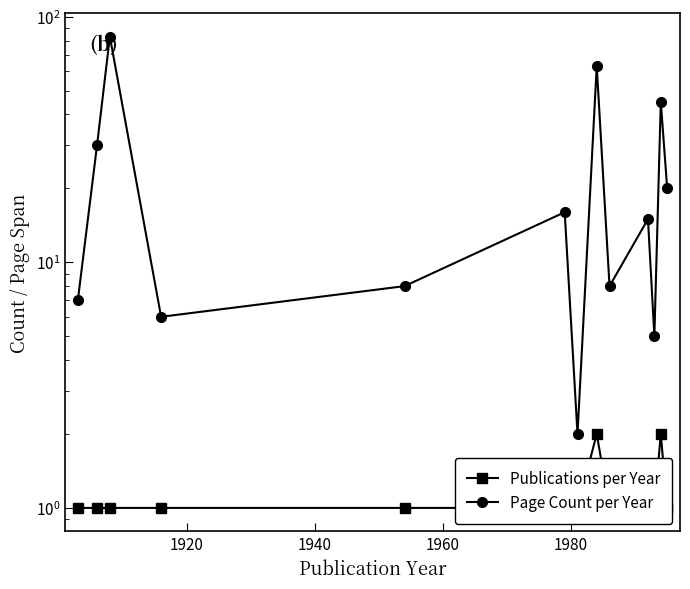

The Publications per Year series shows 1 at 1980. True or false?

True